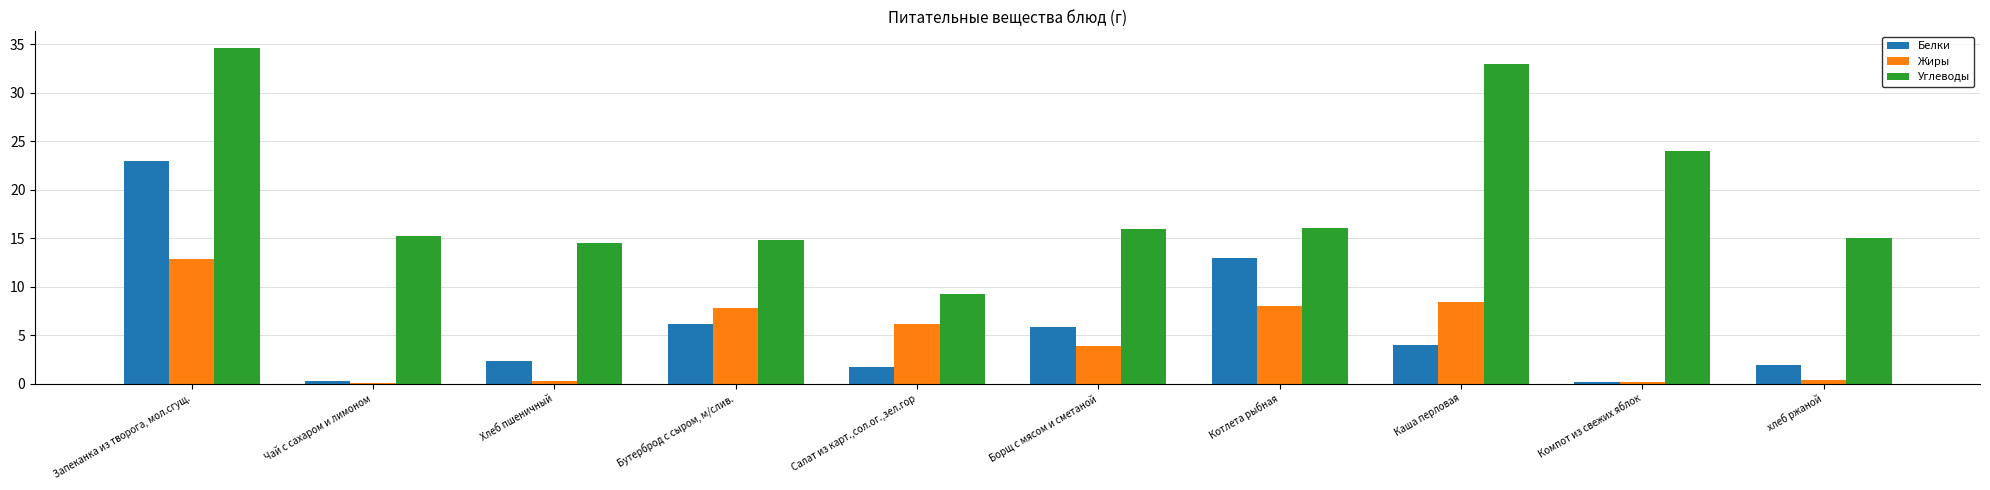

What value does the Углеводы series have at Каша перловая?

33.0